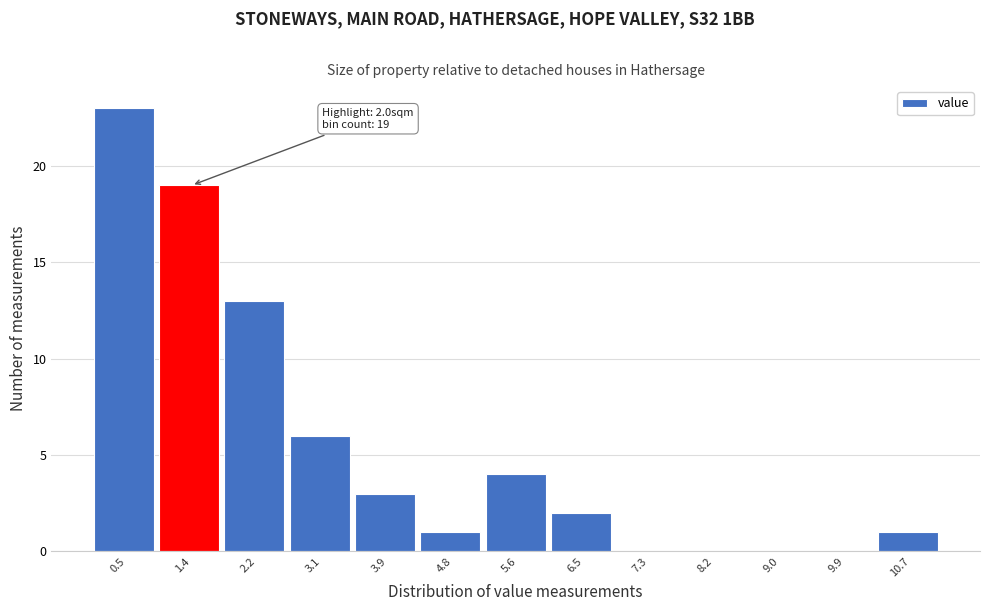

Reading left to right, extract all data points from this chart.

0.5=23	1.4=19	2.2=13	3.1=6	3.9=3	4.8=1	5.6=4	6.5=2	7.3=0	8.2=0	9.0=0	9.9=0	10.7=1